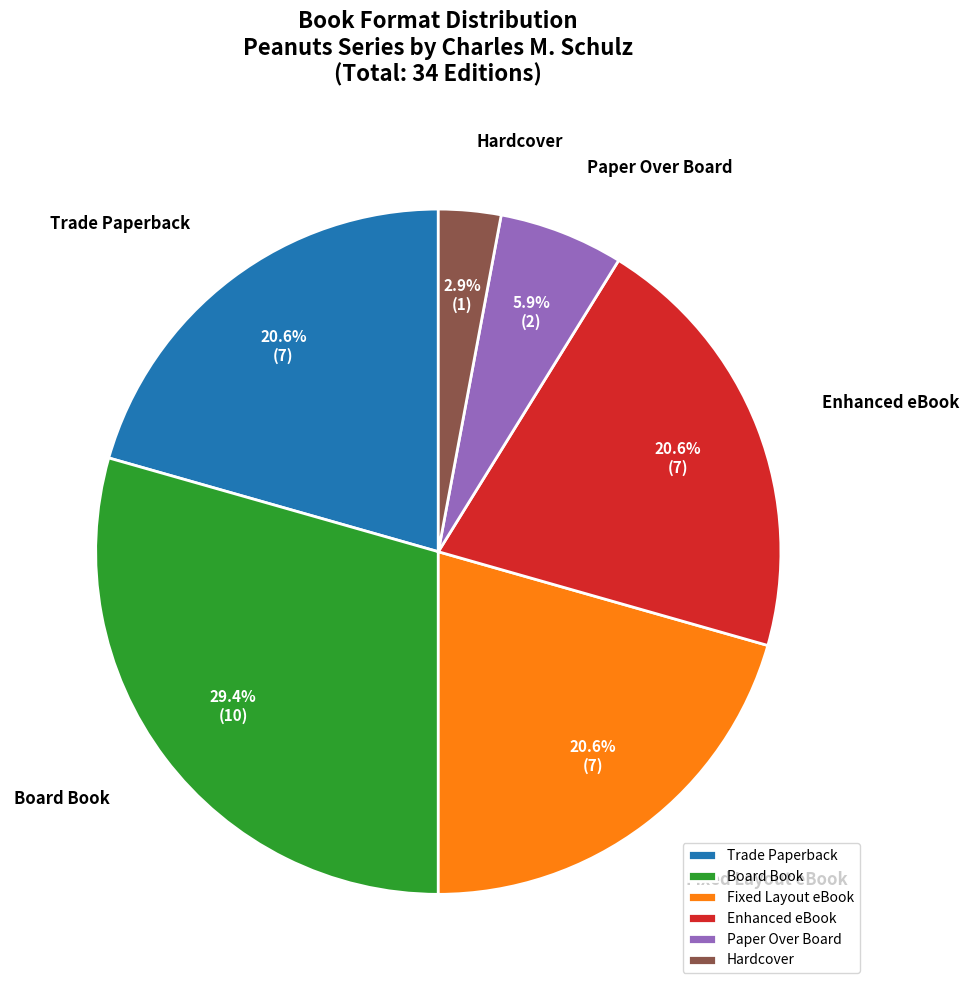

Which slice is the smallest?

Hardcover